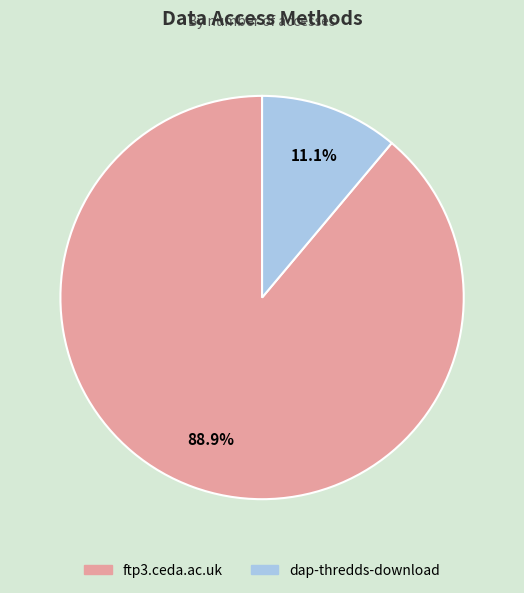

To the nearest percent, what is the average slice percentage?

50%